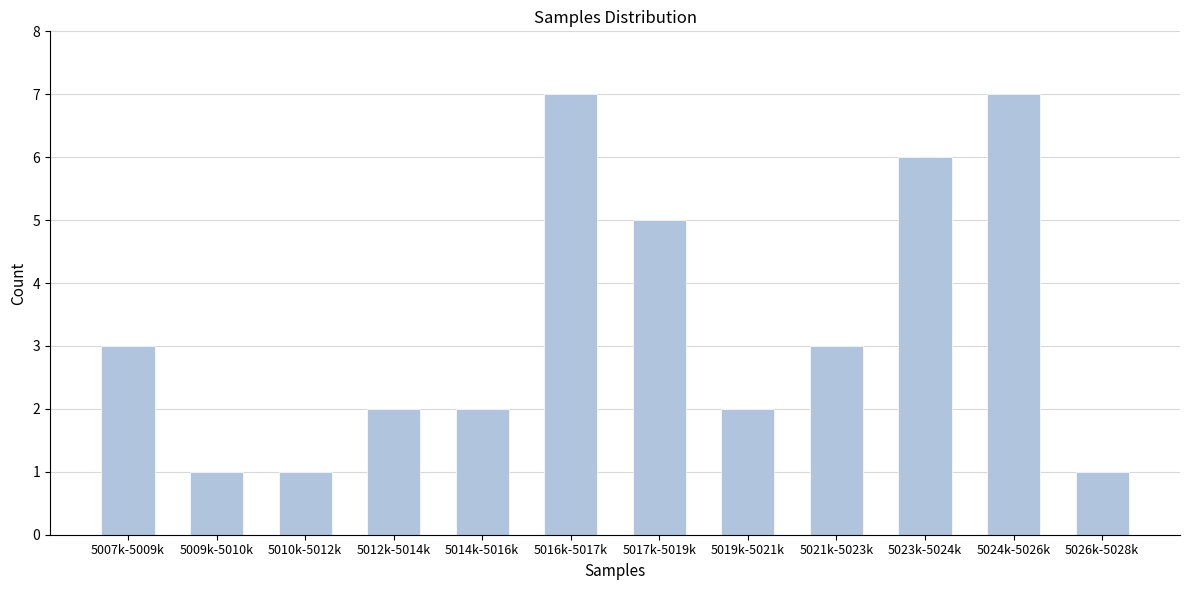

Reading left to right, what are all the values shown in this chart?

5007k-5009k=3	5009k-5010k=1	5010k-5012k=1	5012k-5014k=2	5014k-5016k=2	5016k-5017k=7	5017k-5019k=5	5019k-5021k=2	5021k-5023k=3	5023k-5024k=6	5024k-5026k=7	5026k-5028k=1